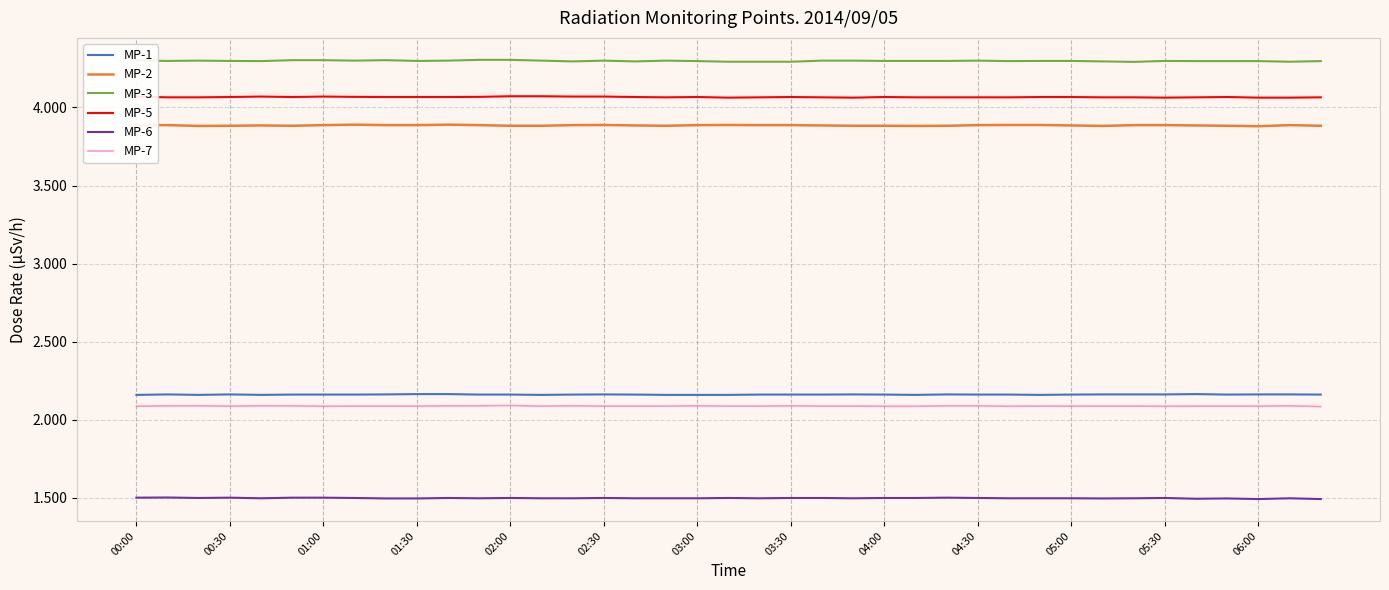

True or false: MP-3 and MP-7 cross at least once.

False